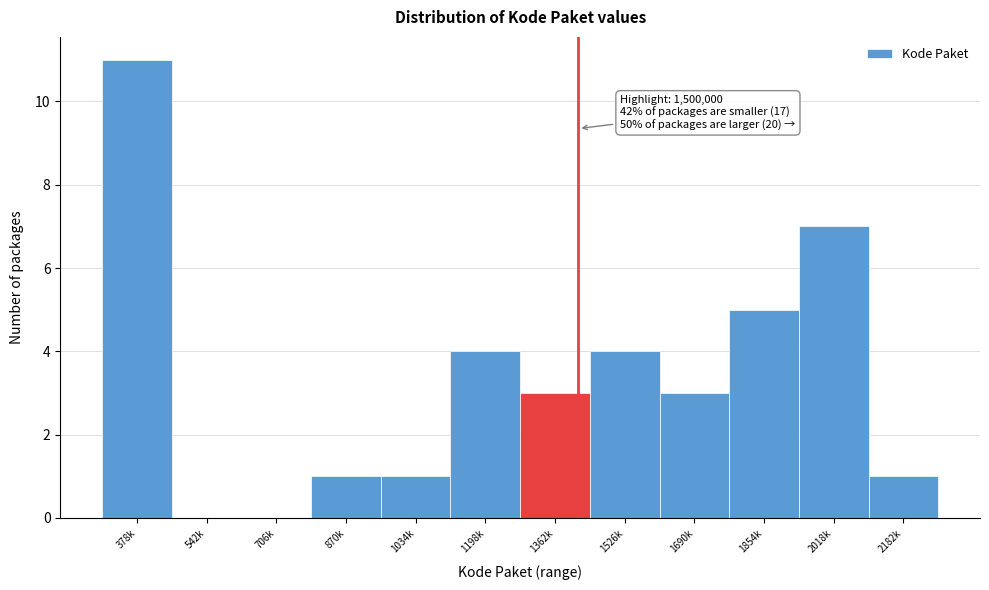

Reading left to right, list all the values displayed in this chart.

378k=11	542k=0	706k=0	870k=1	1034k=1	1198k=4	1362k=3	1526k=4	1690k=3	1854k=5	2018k=7	2182k=1